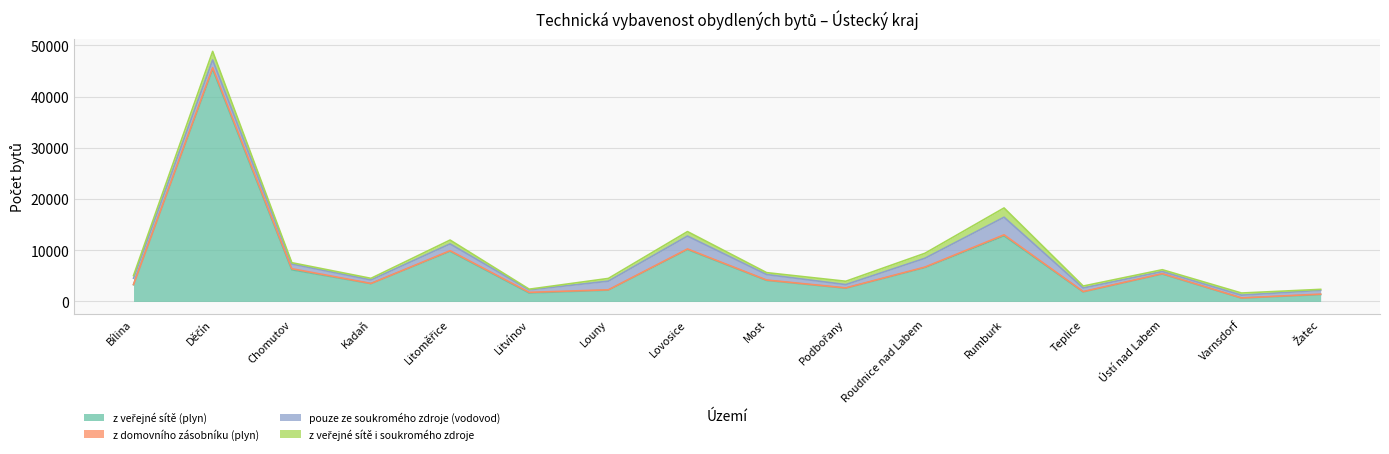

What are all the series names shown in the legend?

z veřejné sítě (plyn), z domovního zásobníku (plyn), pouze ze soukromého zdroje (vodovod), z veřejné sítě i soukromého zdroje